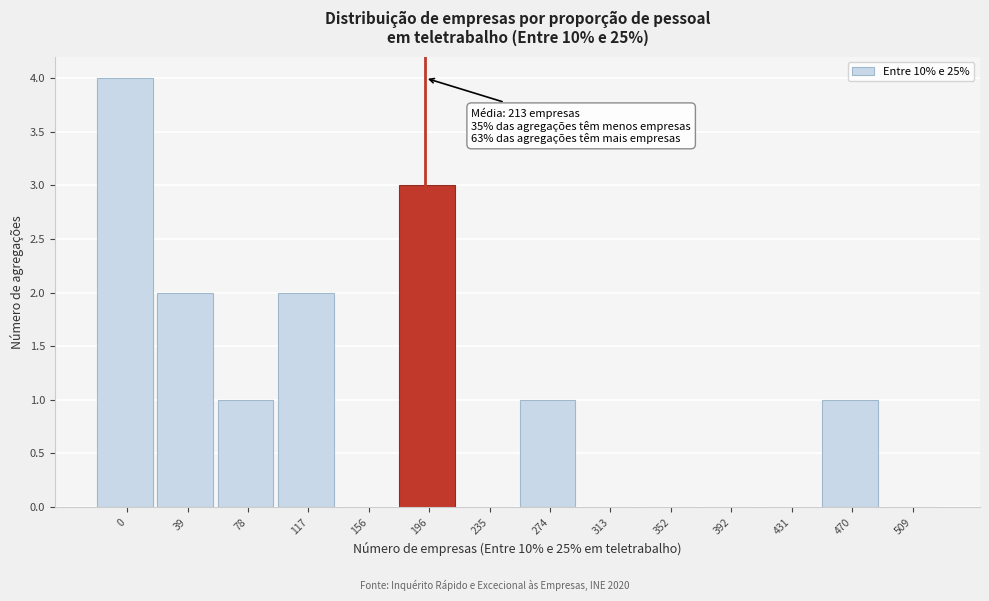

Reading left to right, list all the values displayed in this chart.

0=4	39=2	78=1	117=2	156=0	196=3	235=0	274=1	313=0	352=0	392=0	431=0	470=1	509=0